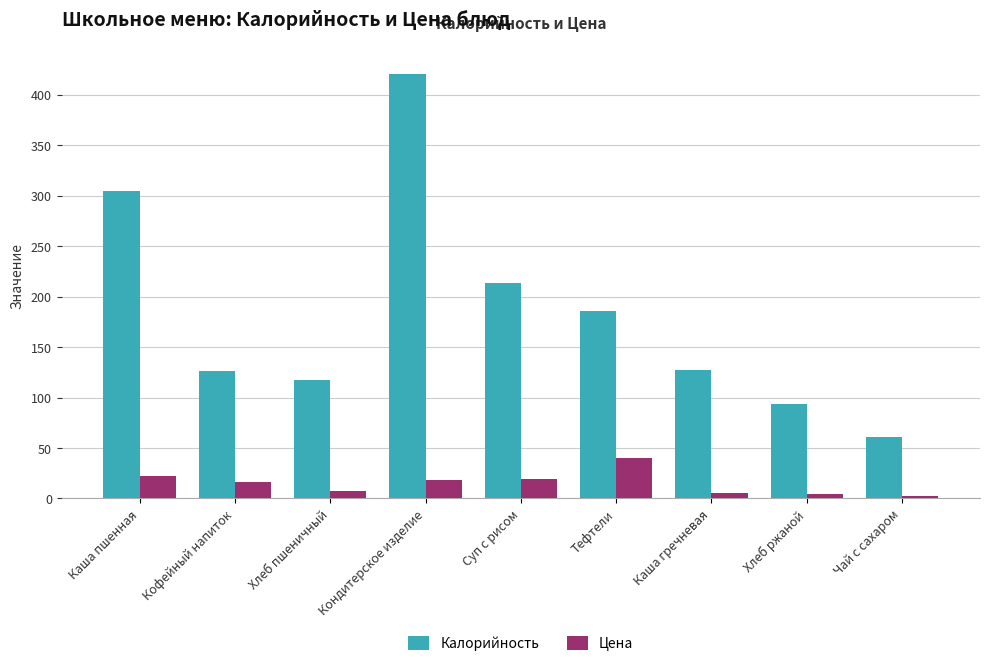

Is it true that Цена equals 4.3 at Хлеб ржаной?

True